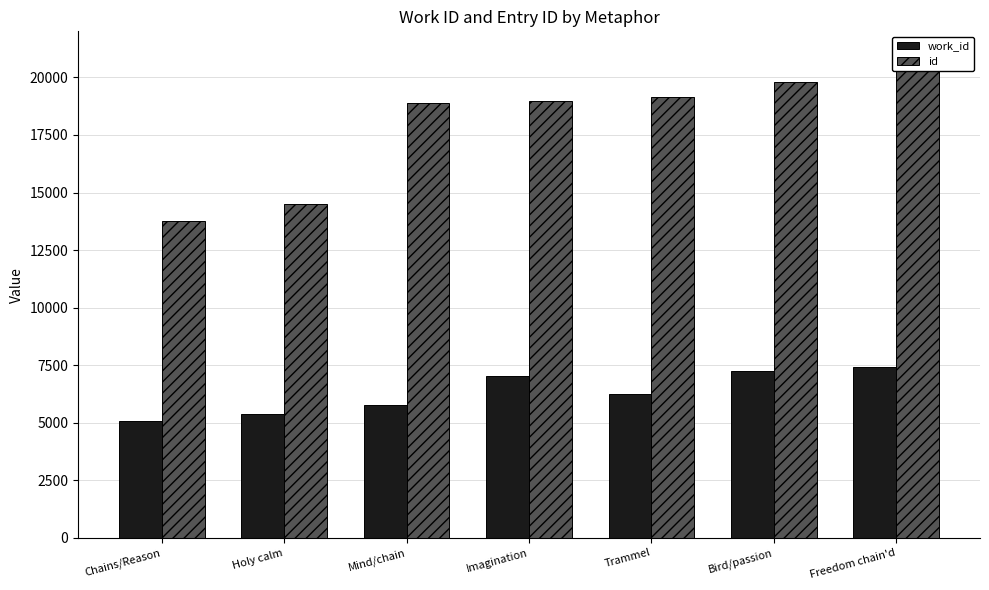

Between Imagination and Holy calm, which is larger?

Imagination